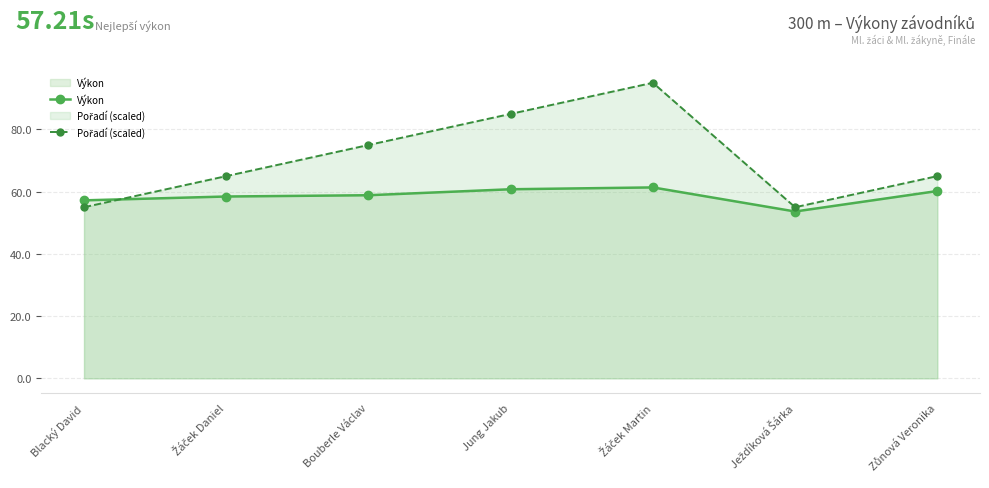

Is it true that Pořadí (scaled) equals 65.0 at Zůnová Veronika?

True